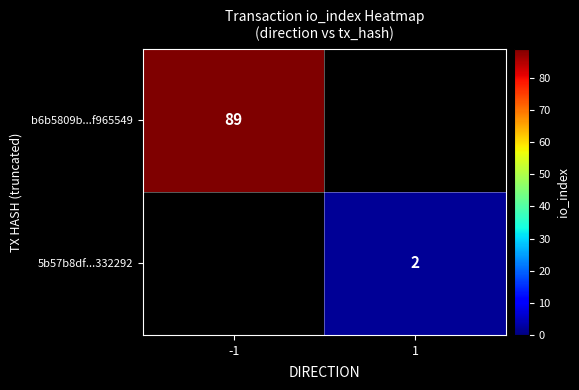

How many data points does each series have?

2